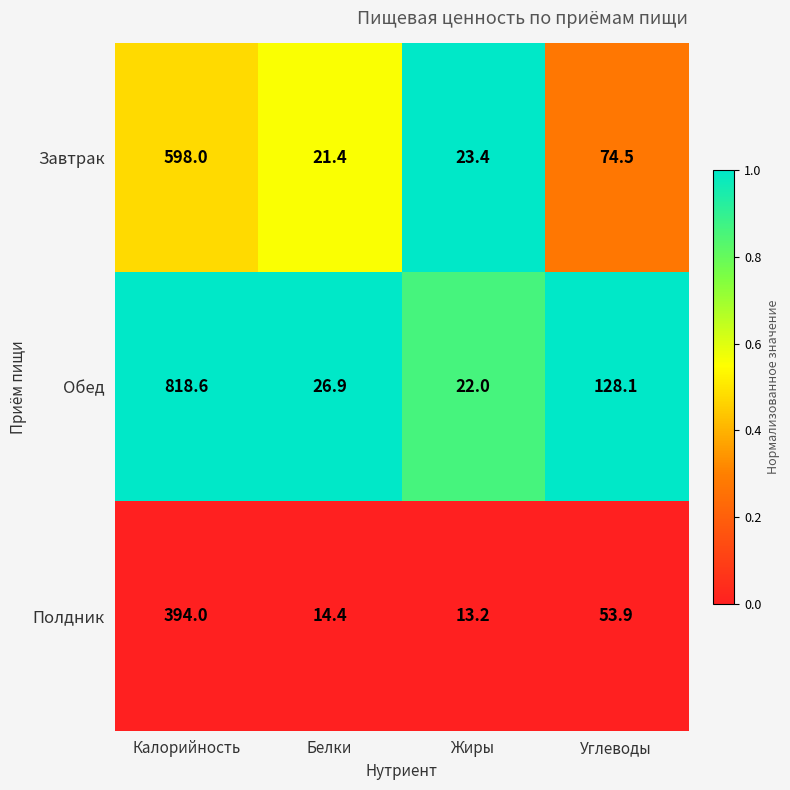

How many values in the Обед series are below 128?

2